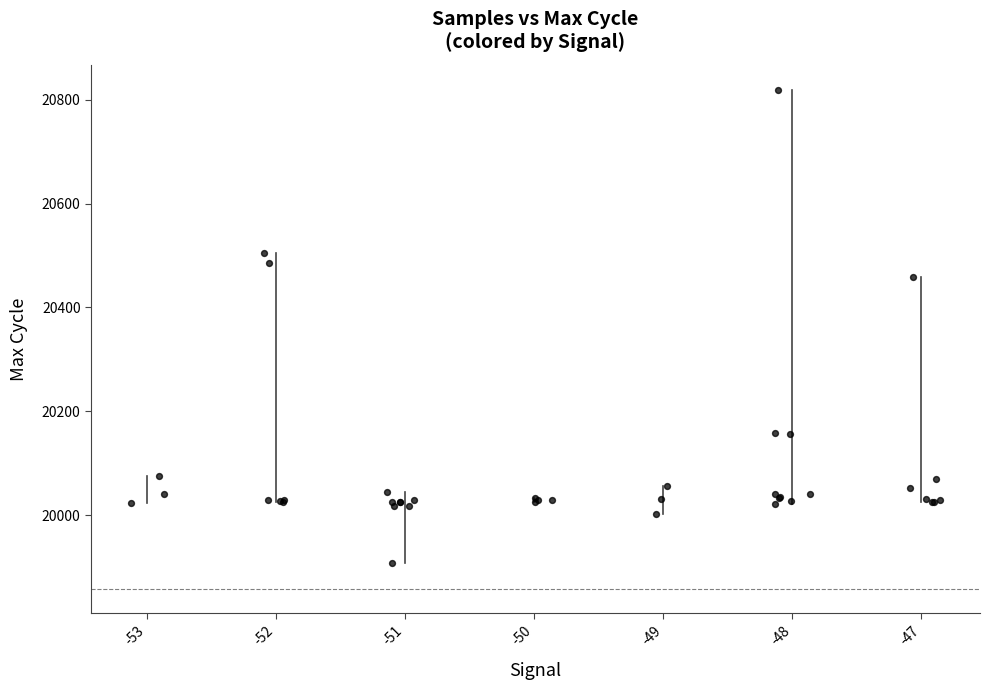

What Y value in the scatter plot is closest to 20364?

20458